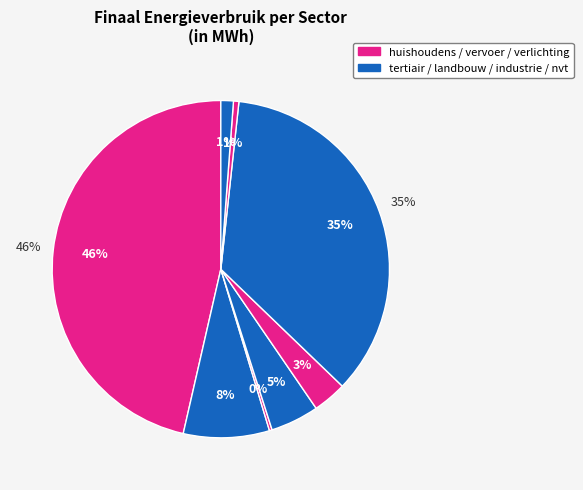

How many slices are in this pie chart?

8